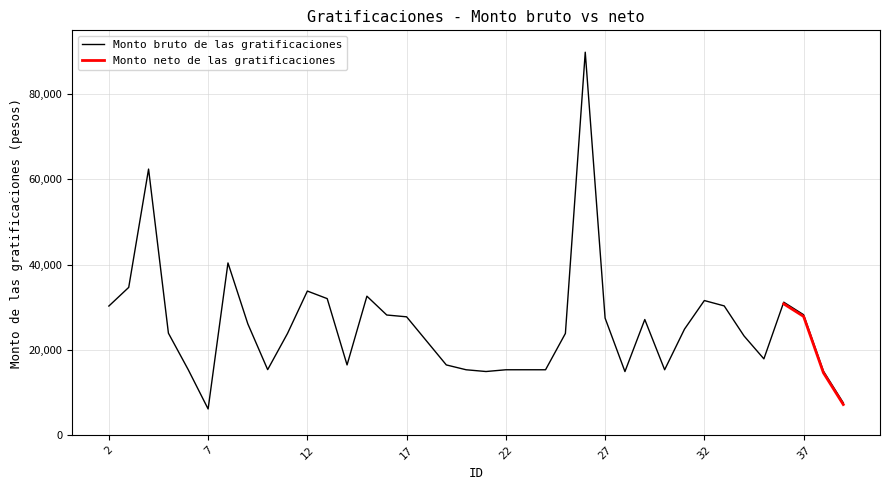

What is the change in value from 31 to 34?

-1595.4